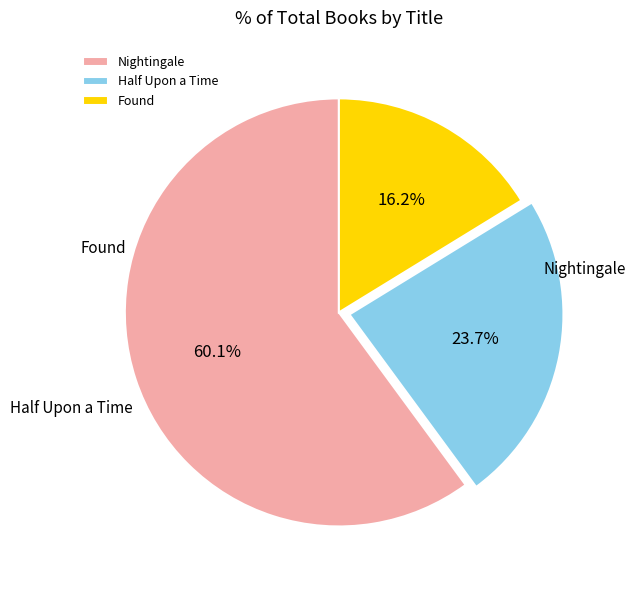

Combined, what portion of the pie is Half Upon a Time and Found?

39.9%